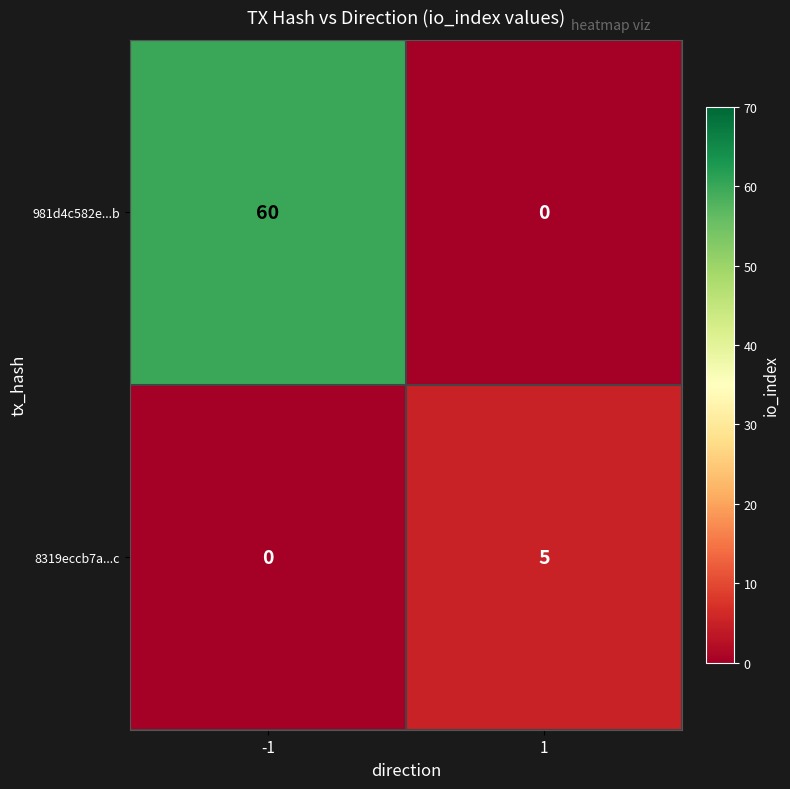

Reading right to left, what are all the values shown in this chart?

981d4c582e...b: 1=0	-1=60
8319eccb7a...c: 1=5	-1=0